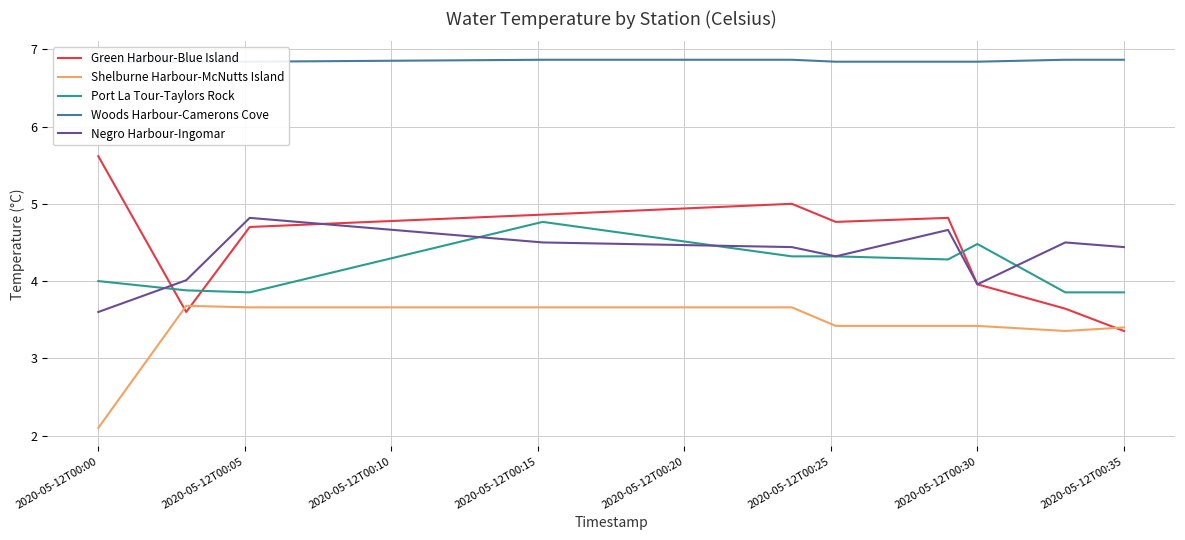

True or false: Shelburne Harbour-McNutts Island and Negro Harbour-Ingomar cross at least once.

False